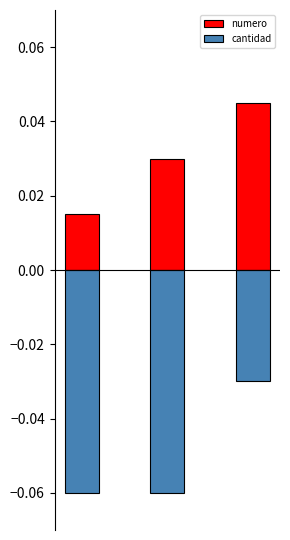

What is the difference between the highest and lowest values at 1?

0.1